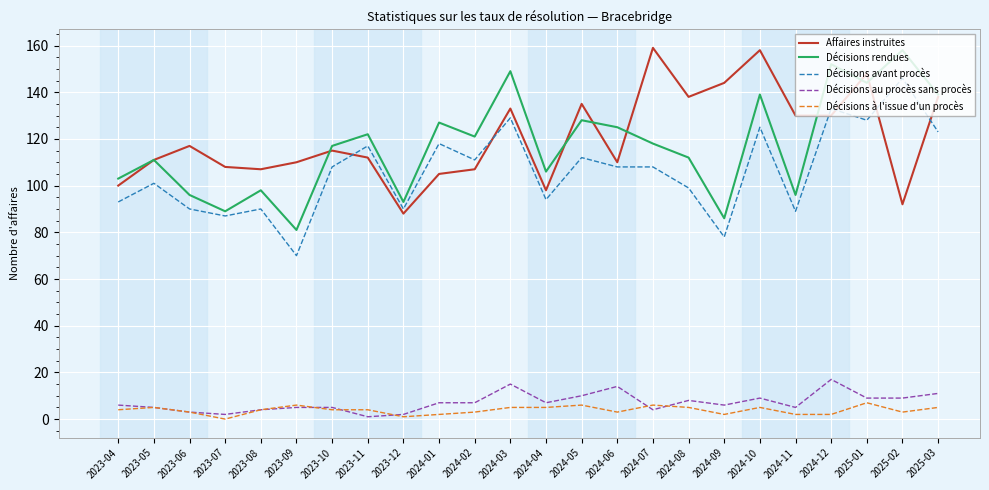

True or false: Affaires instruites and Décisions au procès sans procès intersect in this chart.

False